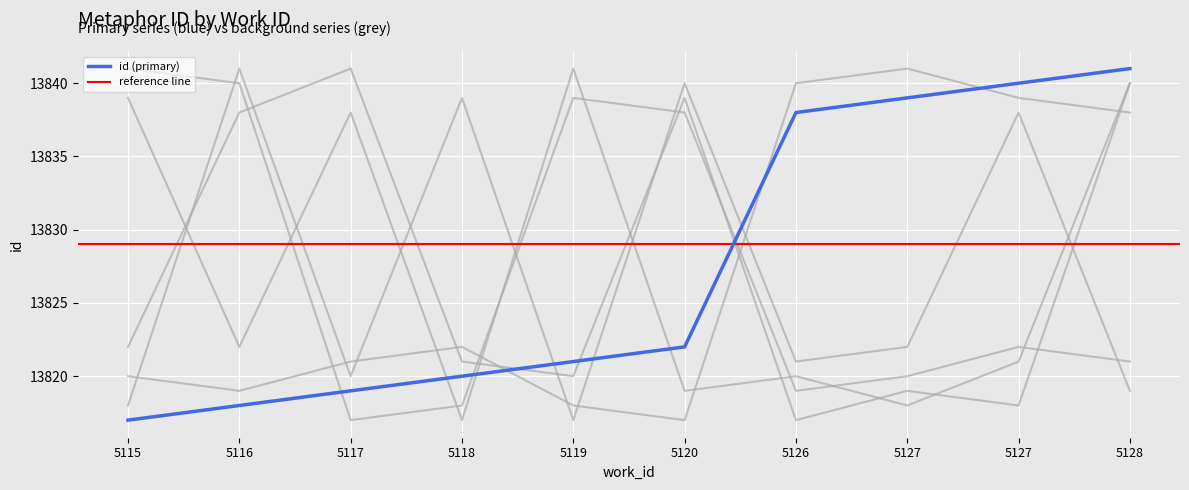

How many interior local peaks does the background_5 series have?

3